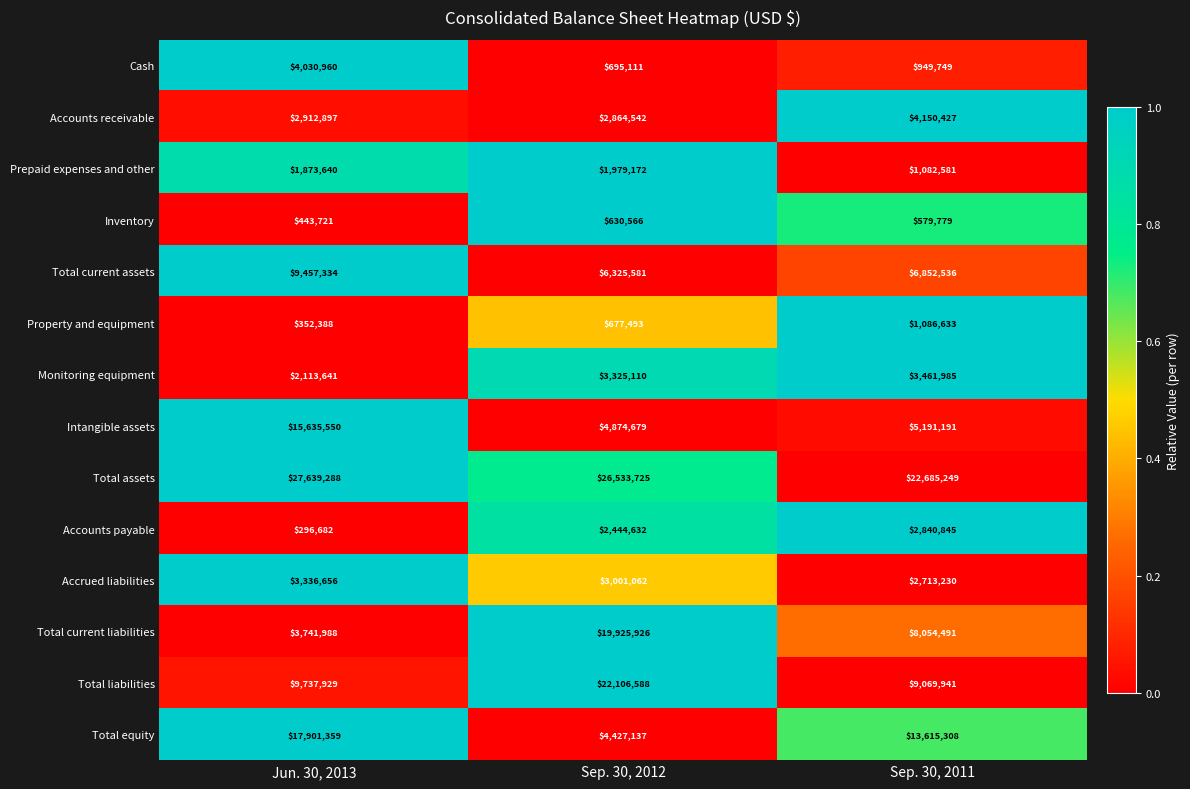

Rank the series at Jun. 30, 2013 from lowest to highest value.

Accounts payable, Property and equipment, Inventory, Prepaid expenses and other, Monitoring equipment, Accounts receivable, Accrued liabilities, Total current liabilities, Cash, Total current assets, Total liabilities, Intangible assets, Total equity, Total assets